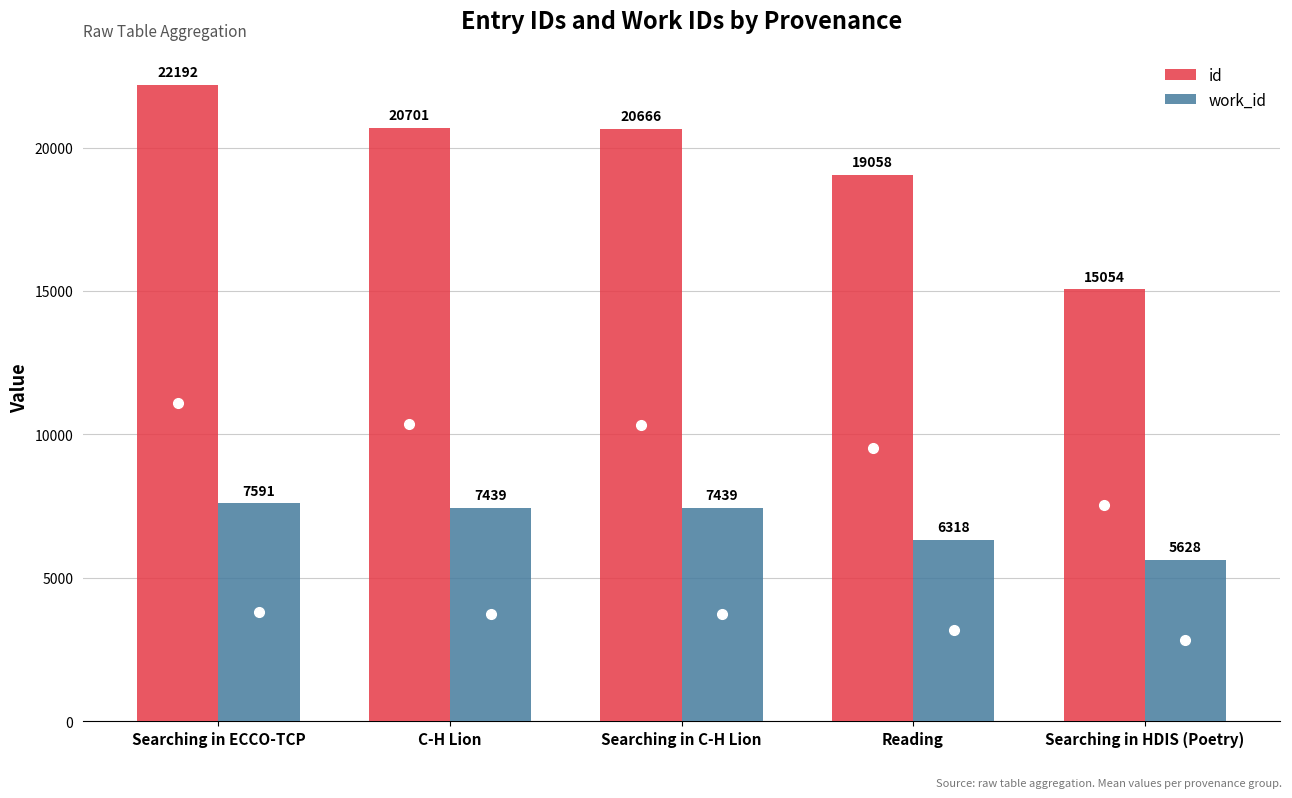

How many categories are shown in the chart?

5